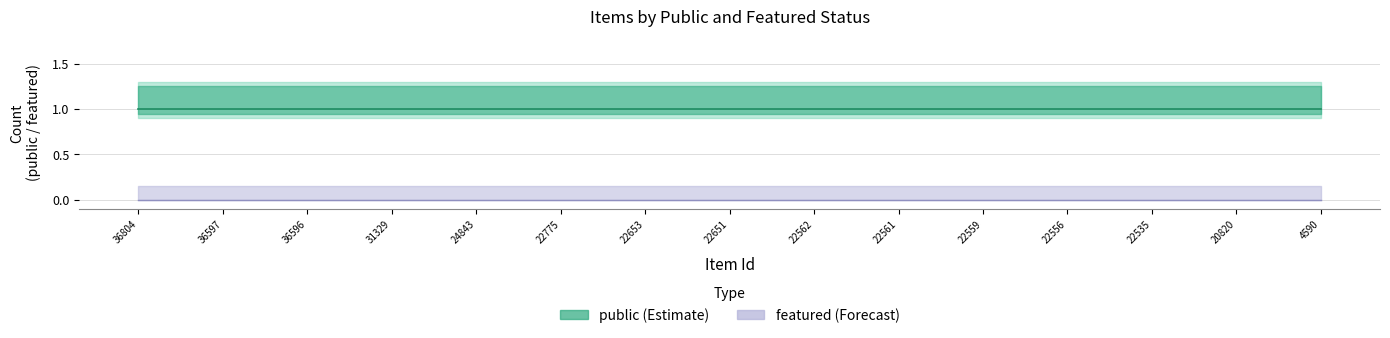

True or false: public and featured intersect in this chart.

False